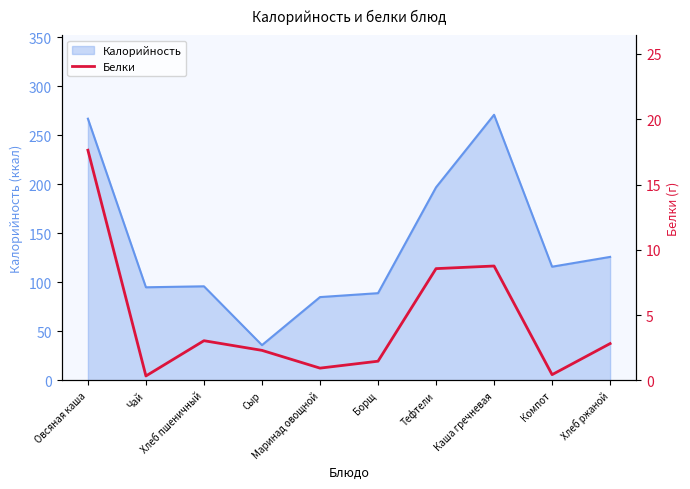

The chart shows a value of 0.6 at Маринад овощной. True or false?

False